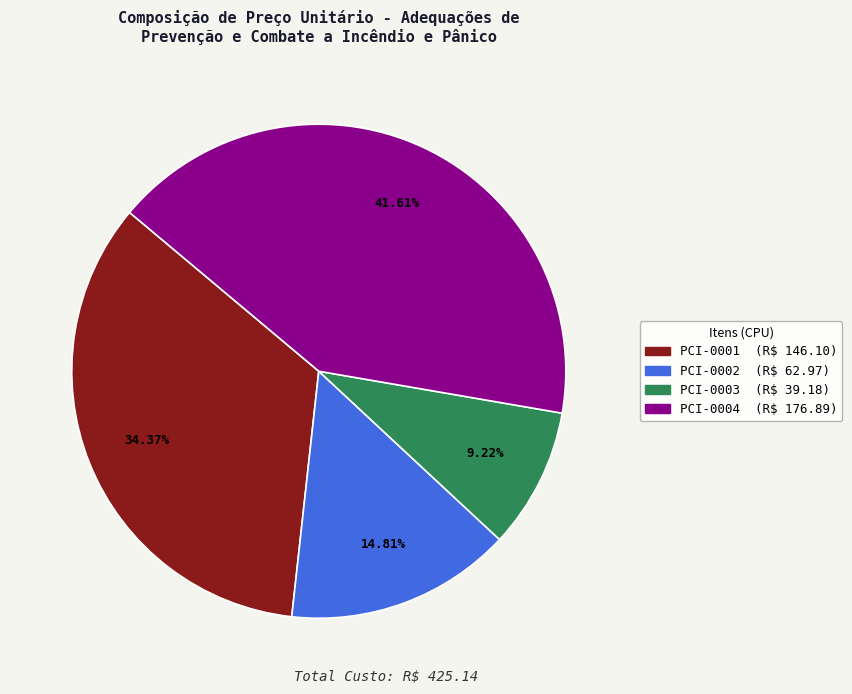

To the nearest percent, what is the difference between the largest and smallest slice percentages?

32%